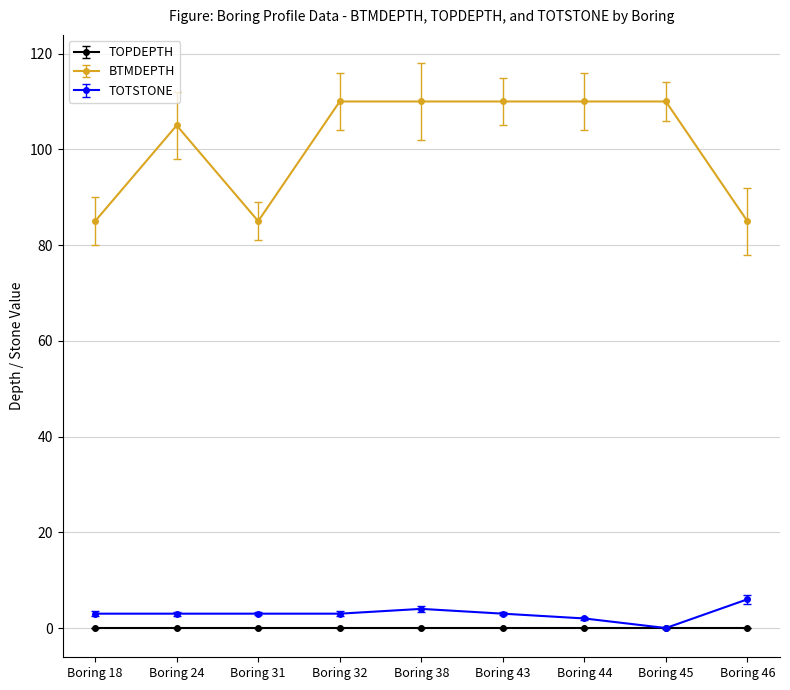

What is the sum of all BTMDEPTH values?

910